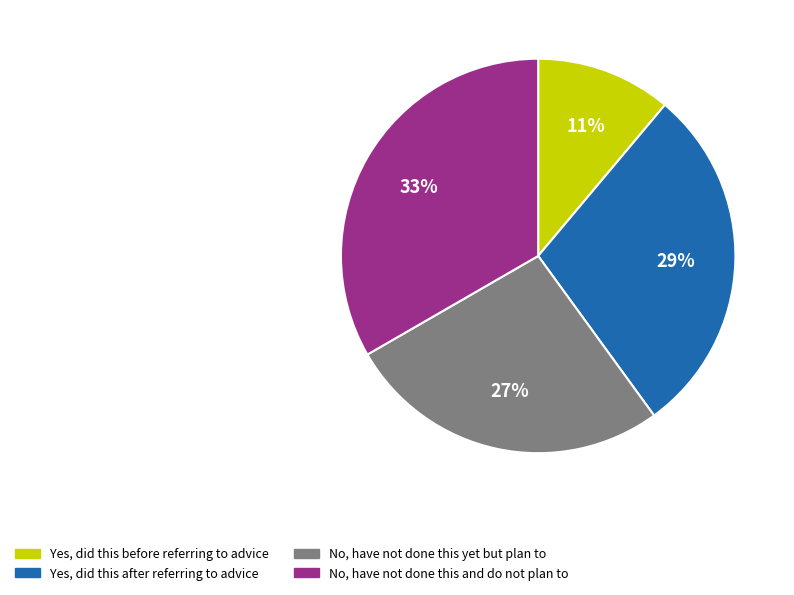

What is the largest slice in the pie chart?

No, have not done this and do not plan to